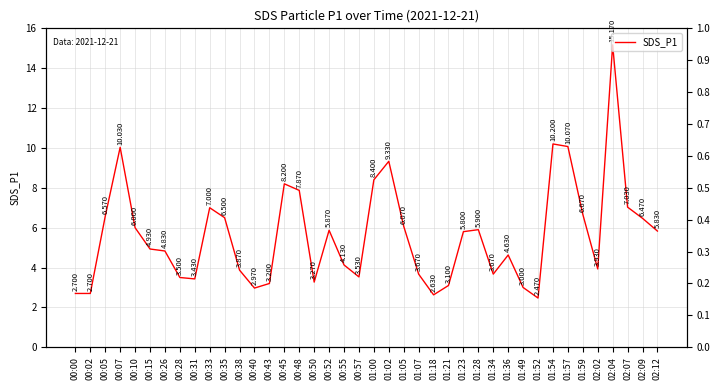

Does the chart display data point markers on the line(s)?

No